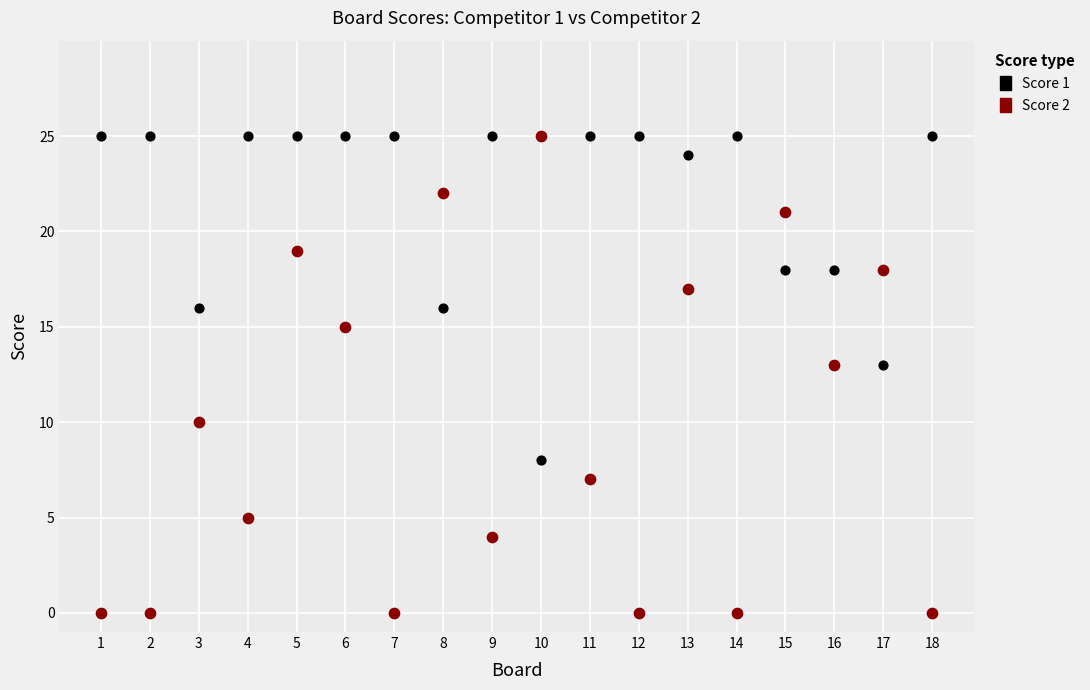

What is the X range (max minus min) for the scatter plot?

17